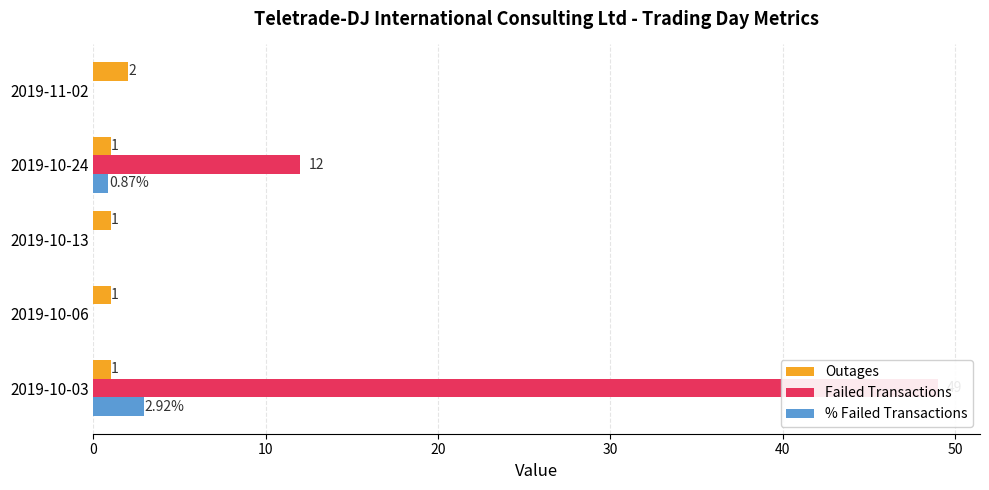

Which series changed the most between 2019-10-03 and 2019-10-06?

Failed Transactions